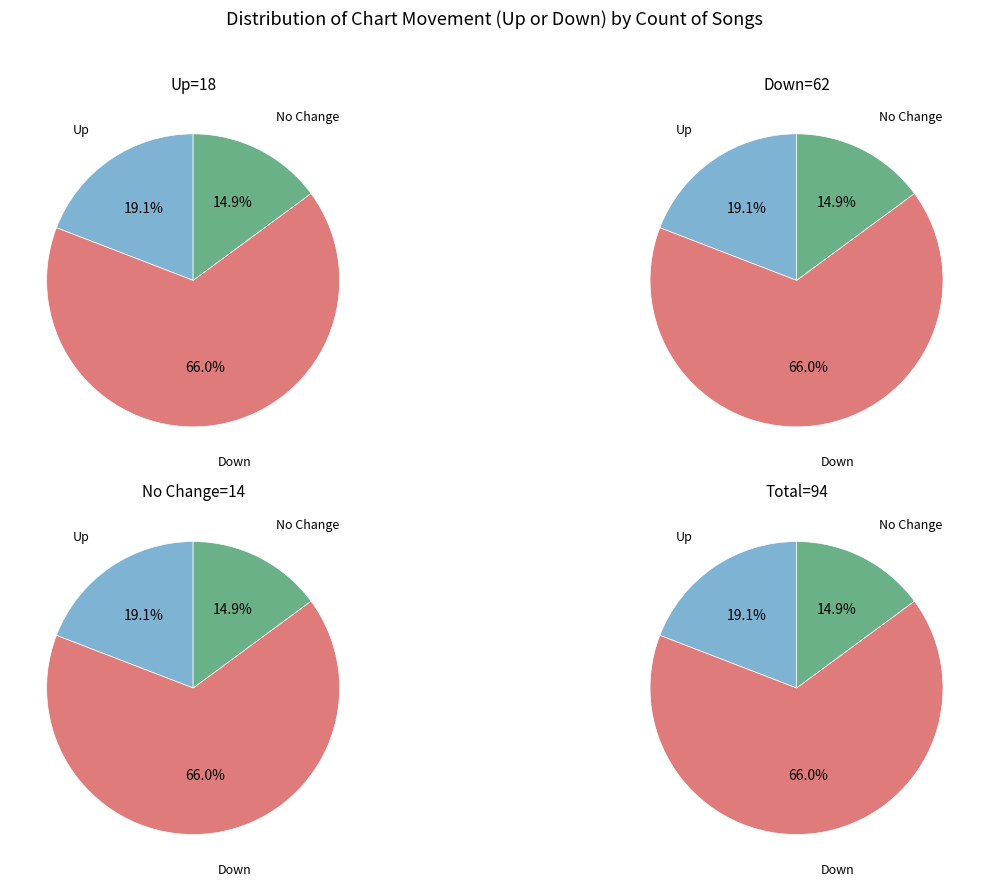

To the nearest percent, what is the average slice percentage?

33%